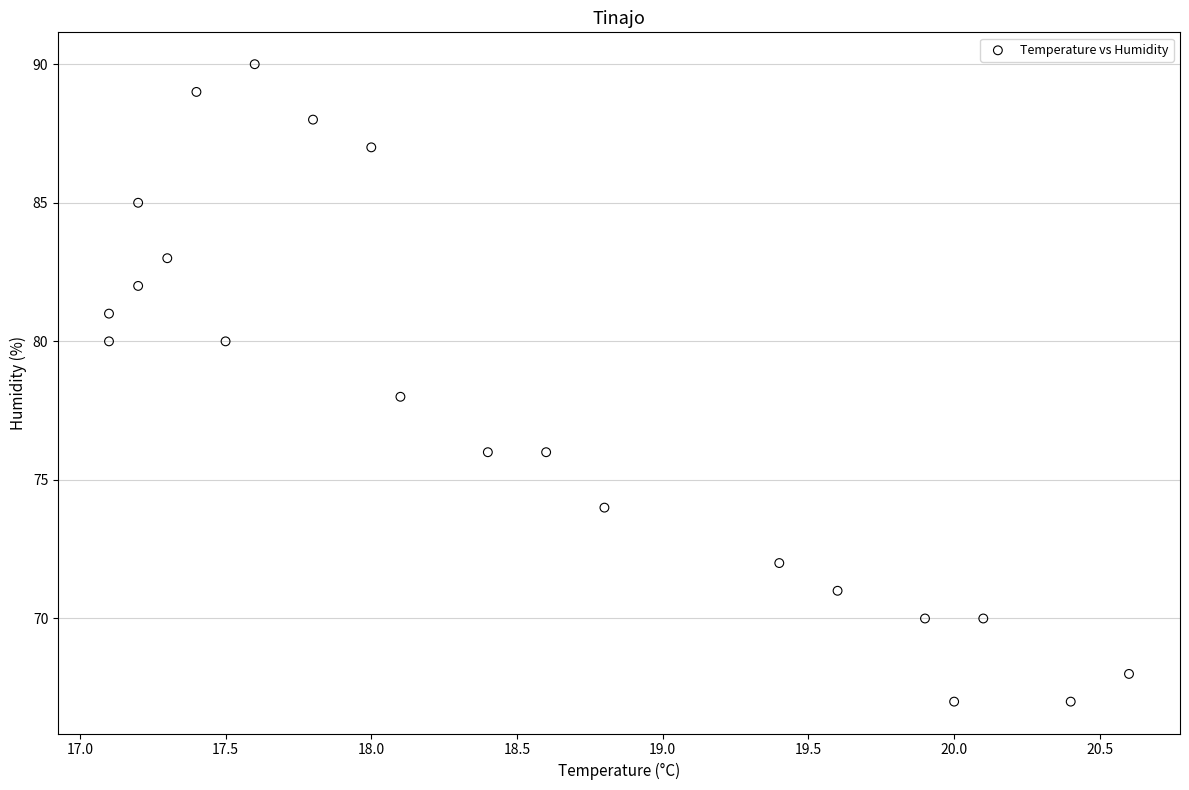

What is the range of Y values (max minus min)?

23